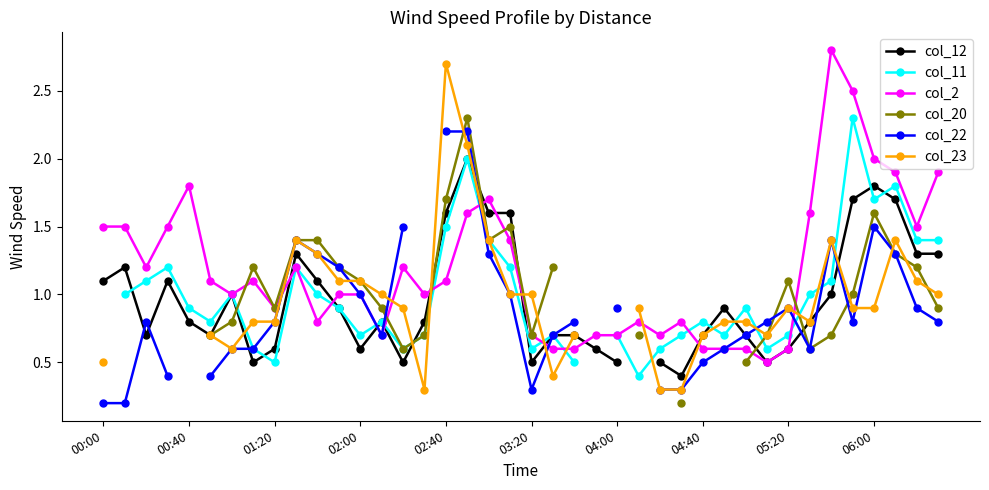

The col_2 series shows 0.2 at 05:20. True or false?

False